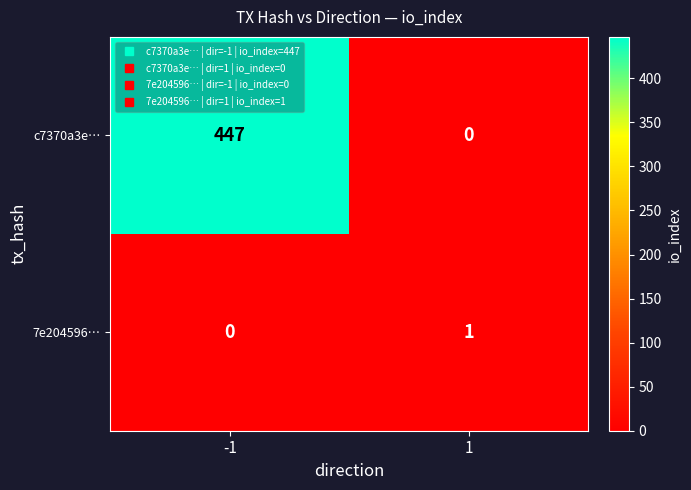

What is the greatest value displayed?

447